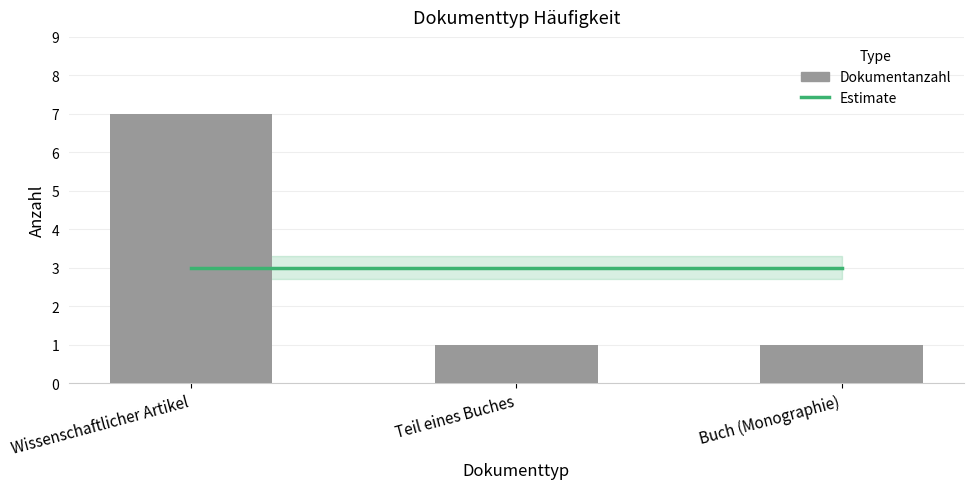

What is the minimum value shown in the chart?

1